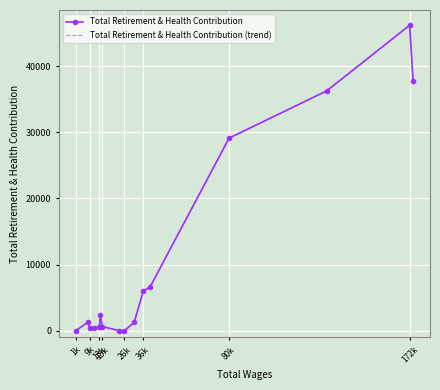

True or false: Total Retirement & Health Contribution (trend) and Total Retirement & Health Contribution intersect in this chart.

False